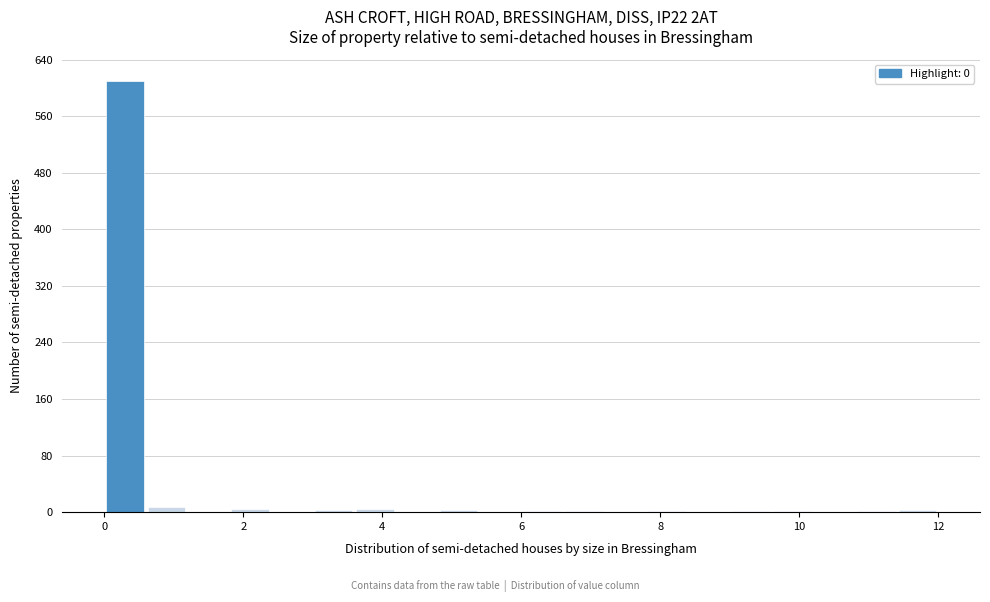

Around what value on the x-axis is the tallest bar? Give the approximate position of its centre, as read against the axis.

0.4